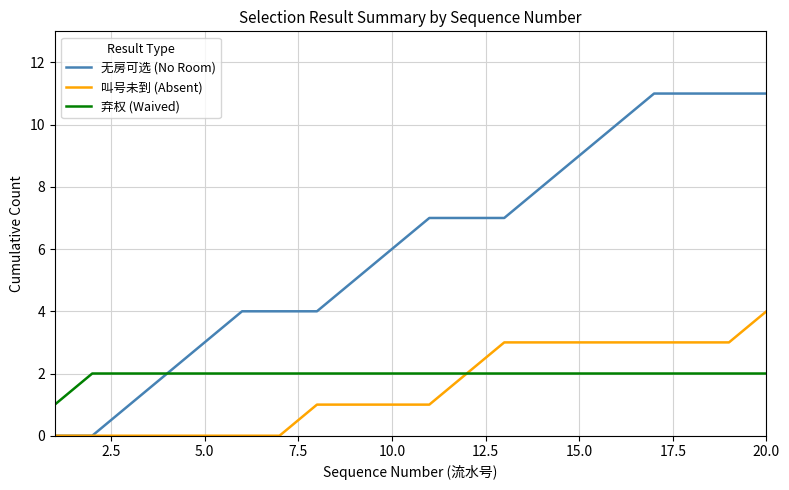

What is the maximum value shown in the chart?

11